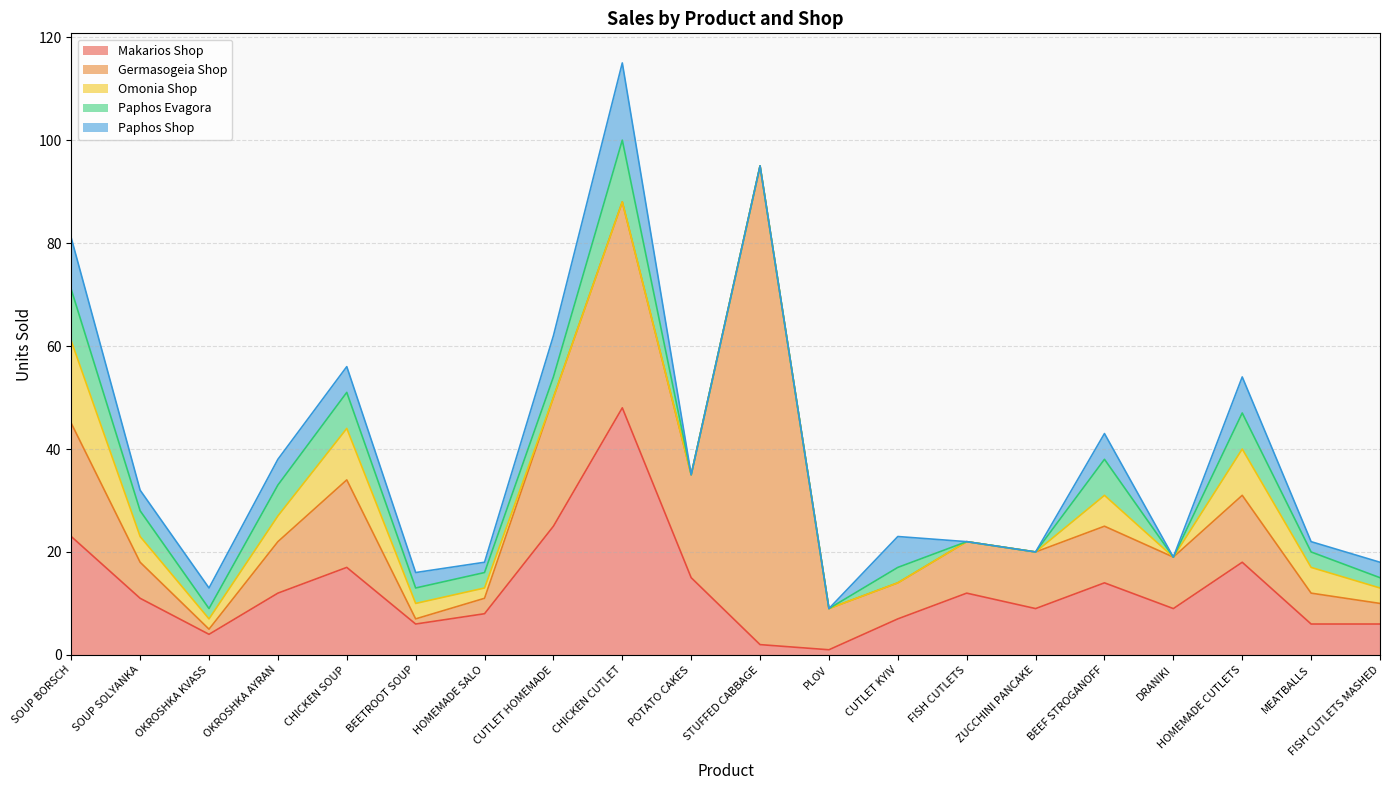

What is the label of the 7th point from the right?

FISH CUTLETS